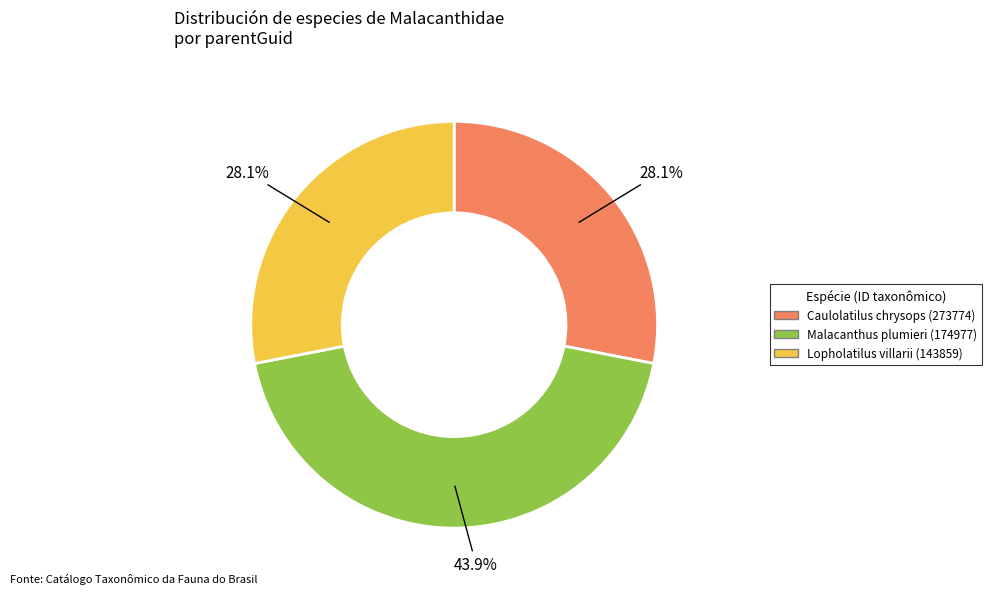

Which slice is the largest?

Malacanthus plumieri (174977)